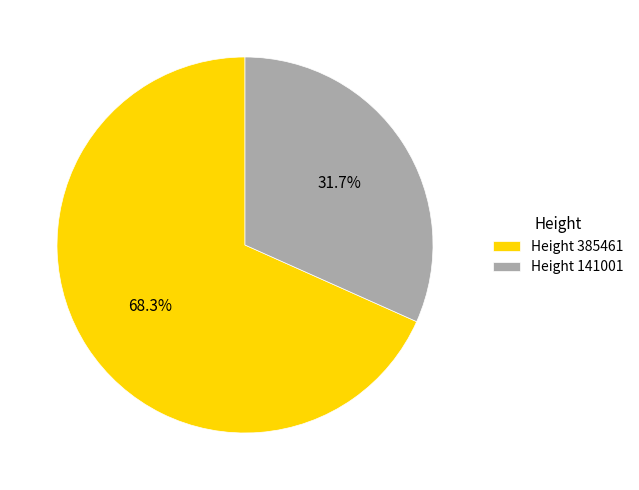

Count the number of slices in the pie.

2